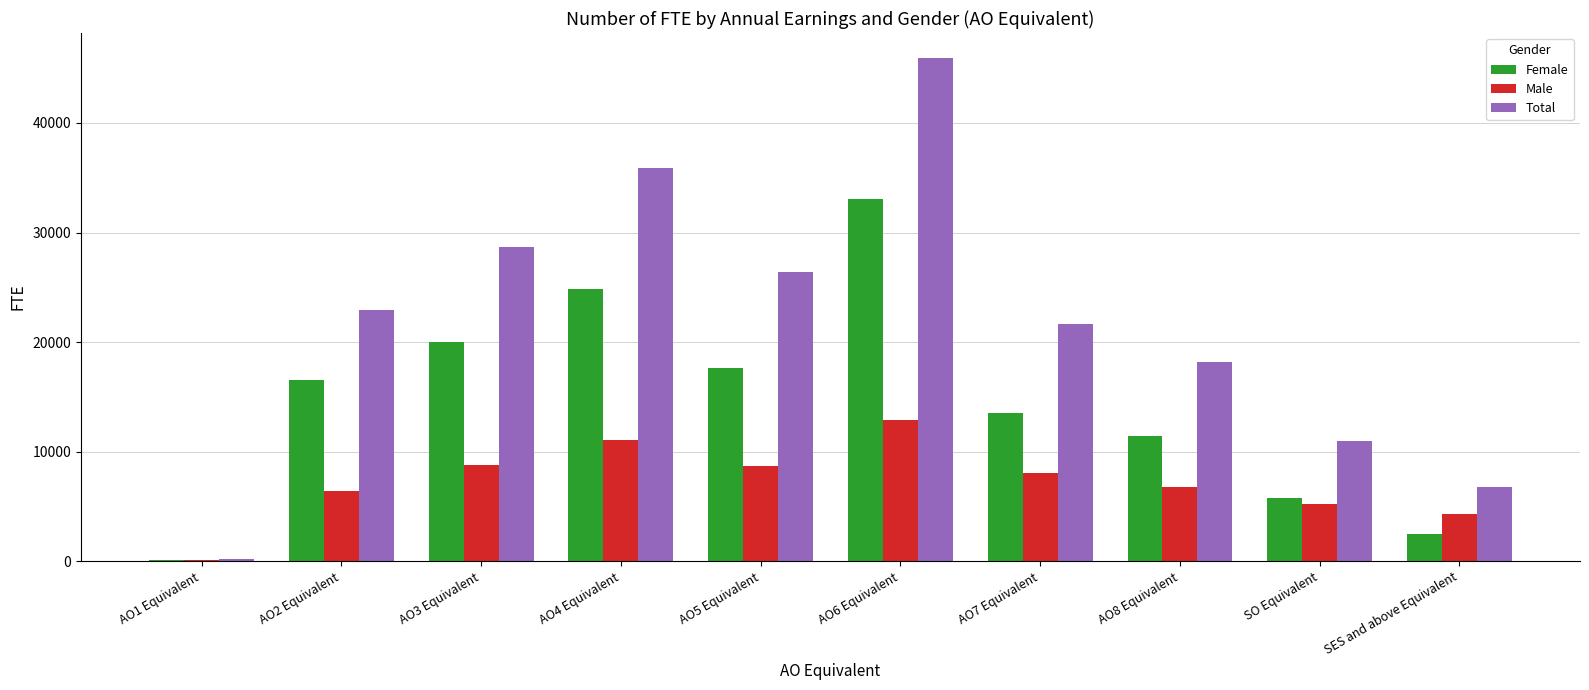

Is it true that Male equals 74.5 at AO1 Equivalent?

True